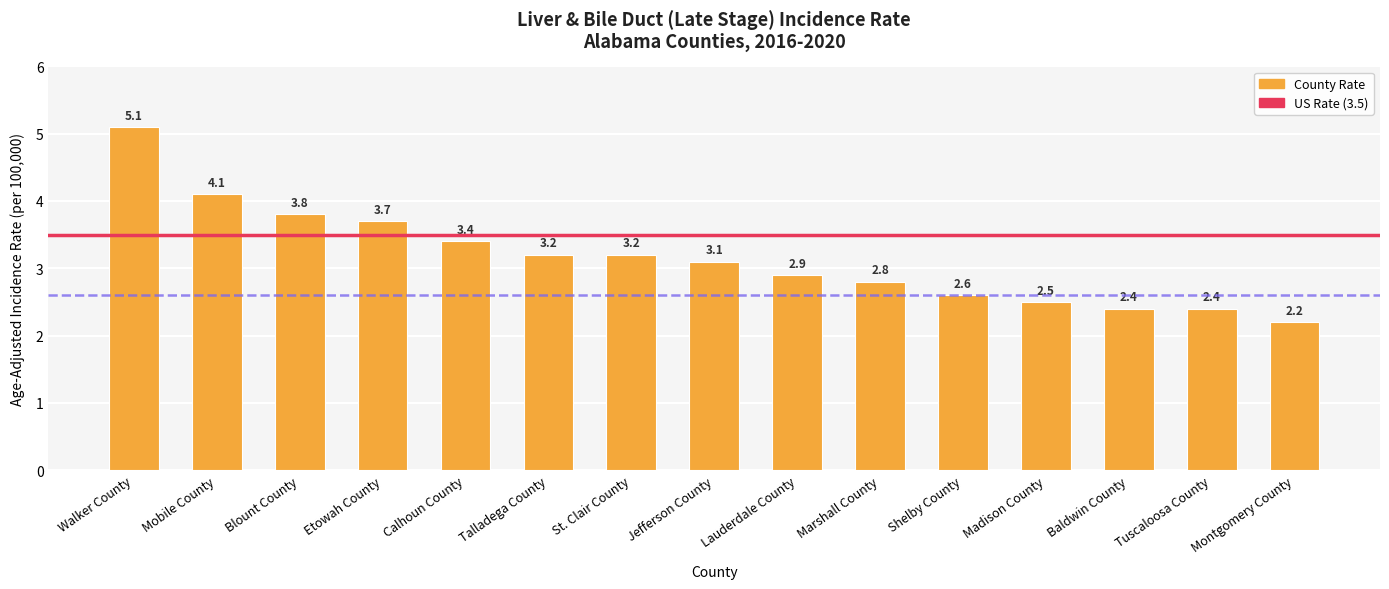

What is the label of the 7th bar from the left?

St. Clair County